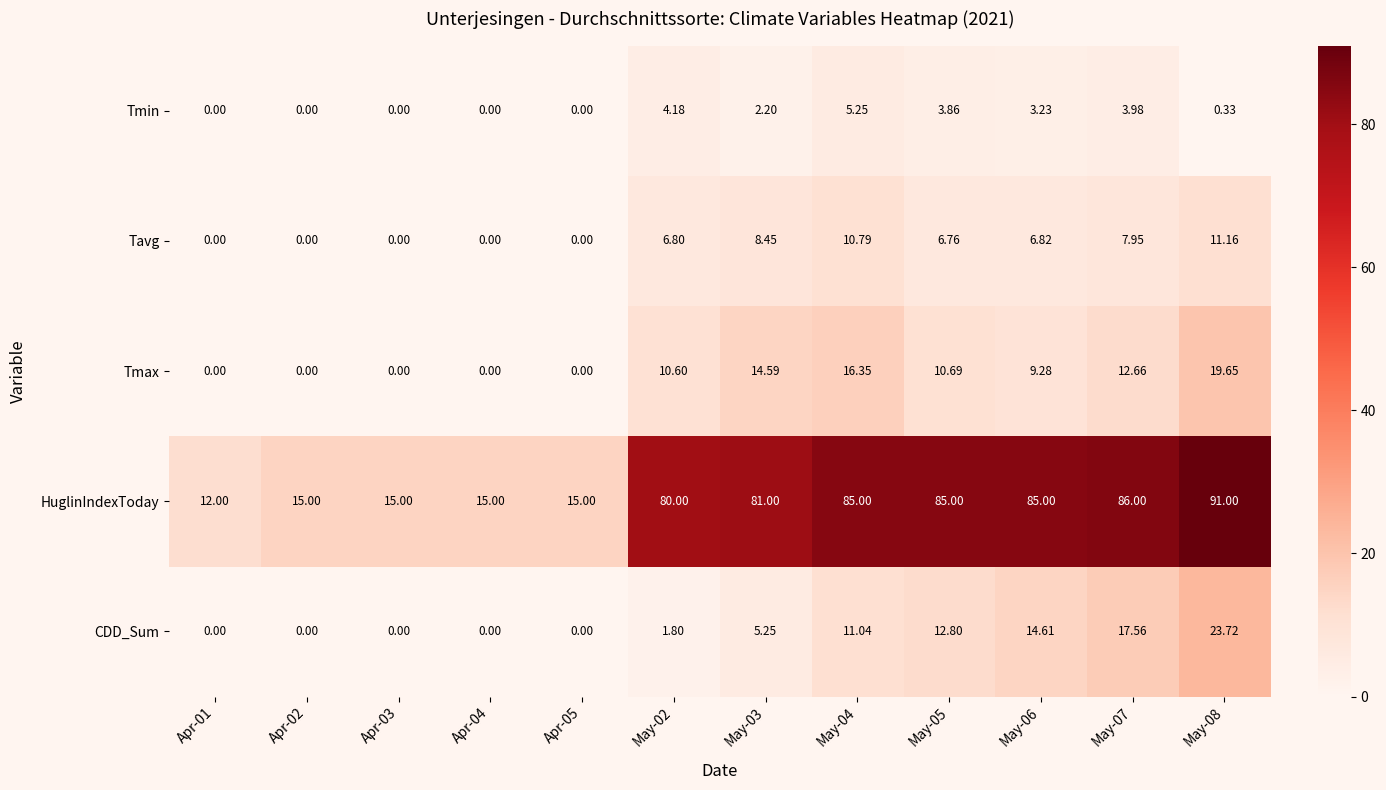

Between Apr-02 and May-03, which series saw the biggest shift?

HuglinIndexToday